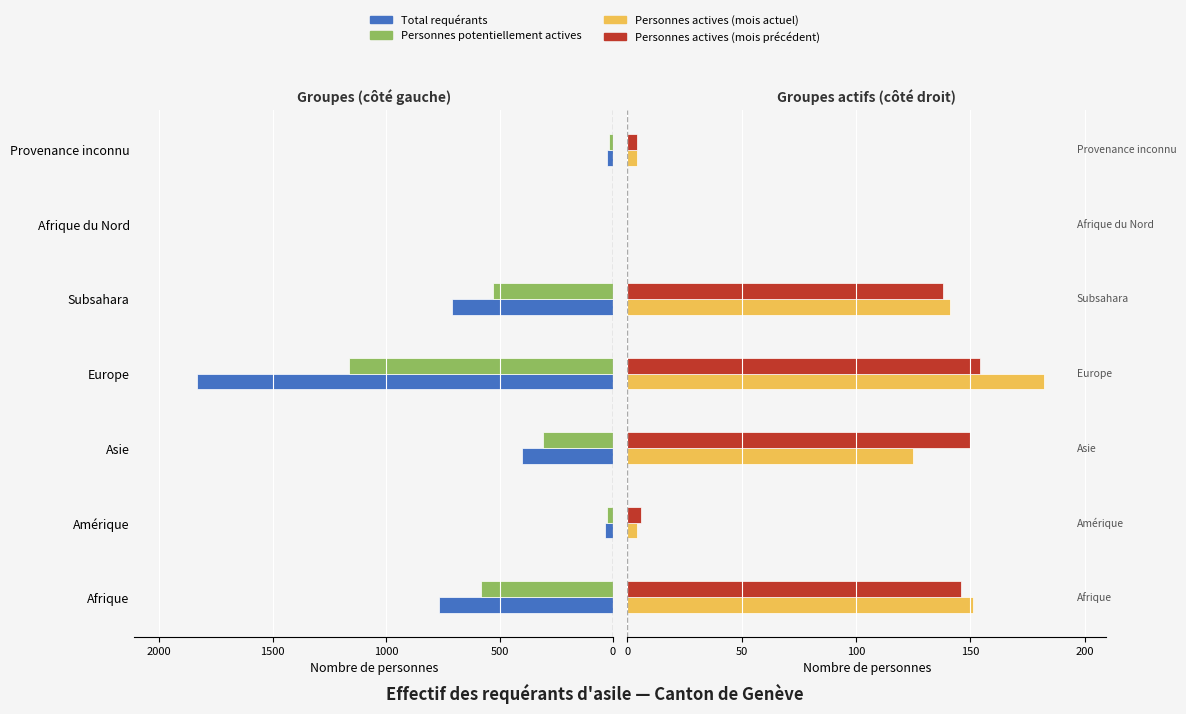

What is the average value of the Personnes actives (mois précédent) series?

85